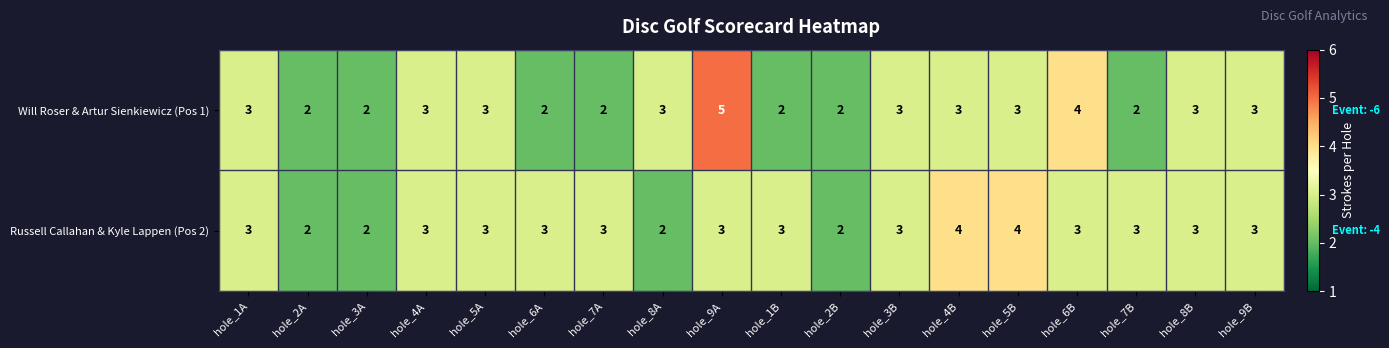

The Will Roser & Artur Sienkiewicz (Pos 1) series shows 5 at hole_9A. True or false?

True